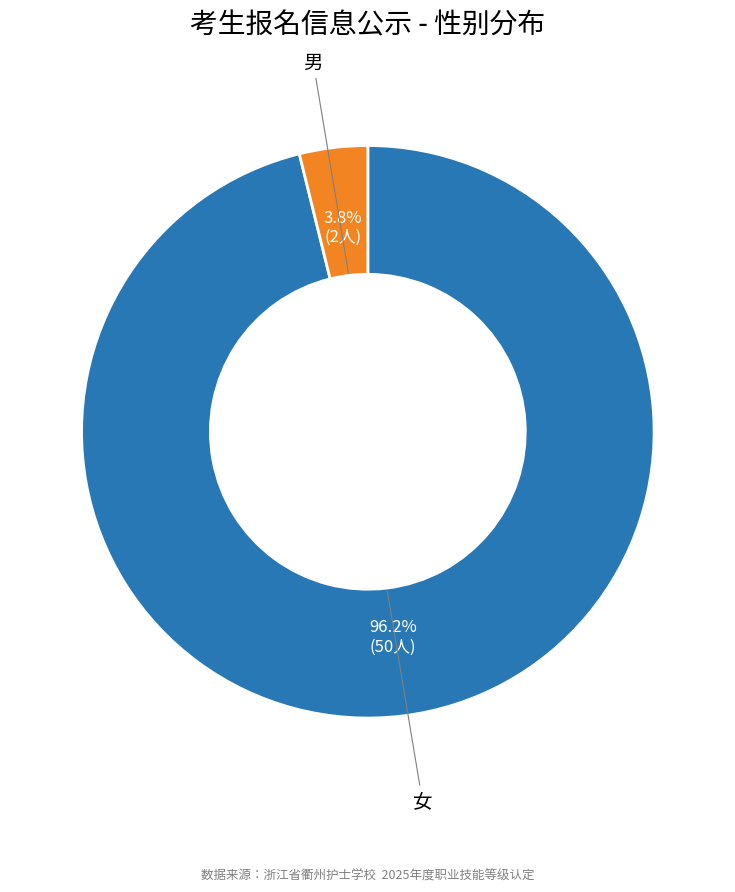

Which slice is the smallest?

男